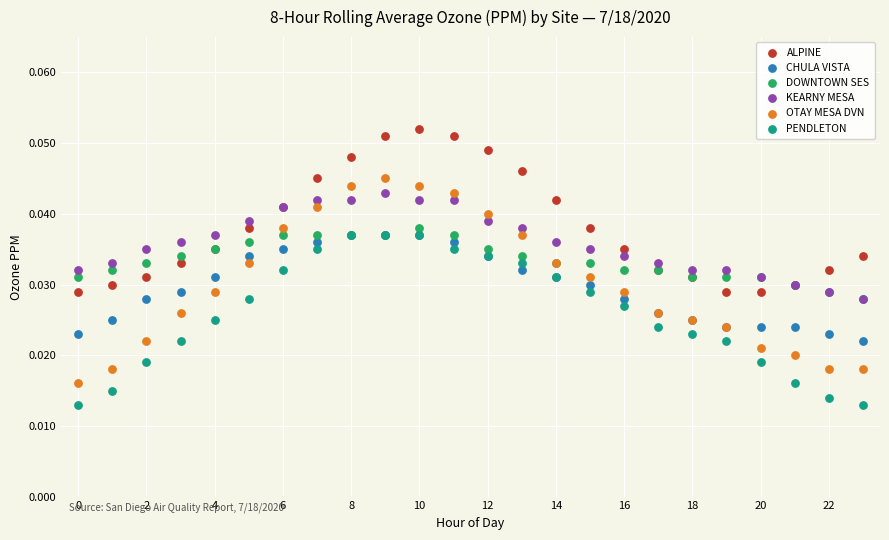

Which series reaches the minimum Y coordinate?

PENDLETON